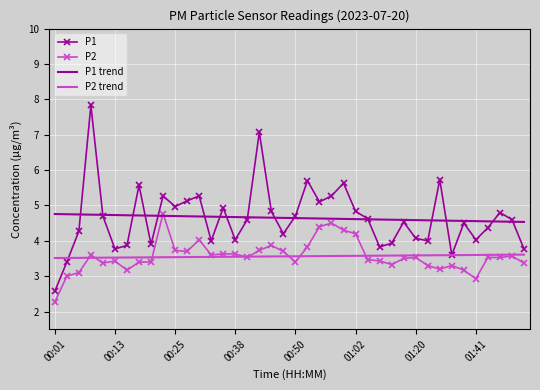

Which series has the widest spread of values?

P1